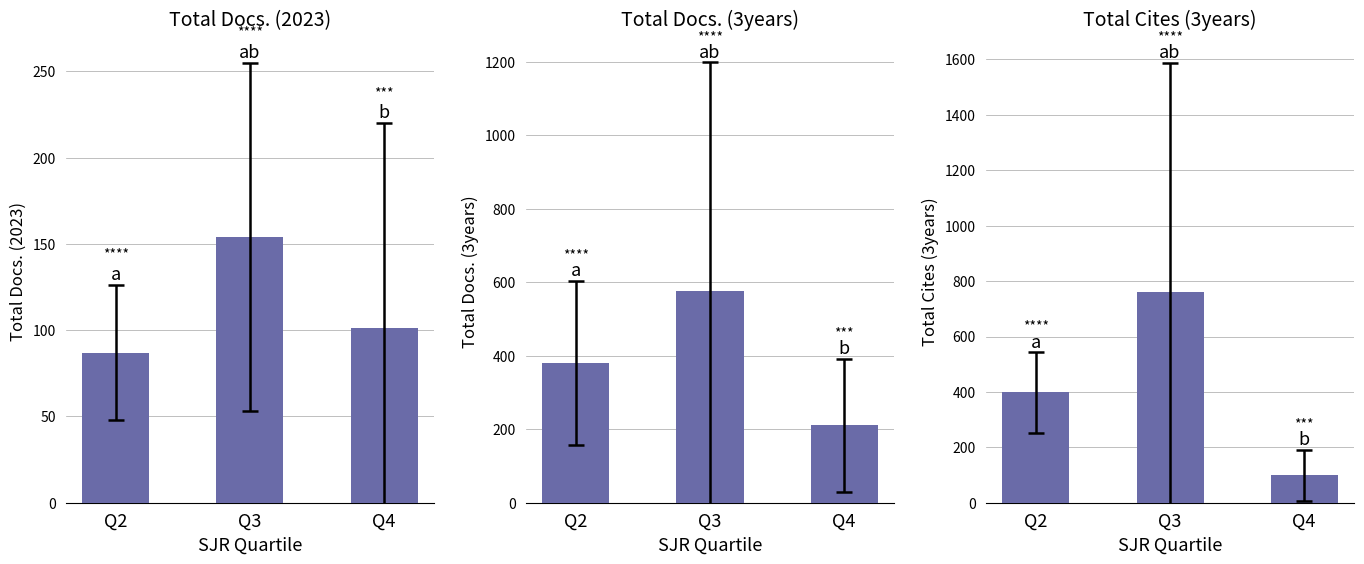

How many groups of bars are there?

3